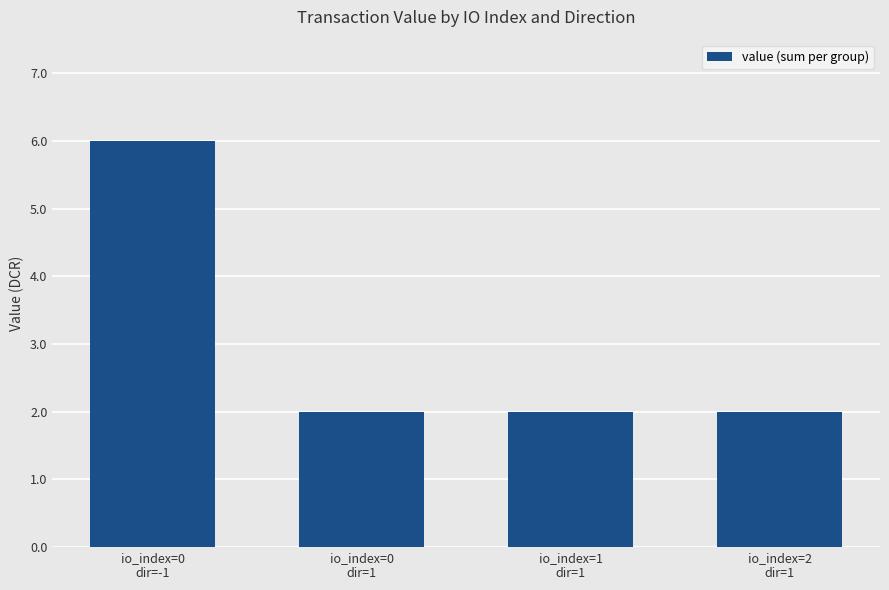

What is the sum of all values?

12.0